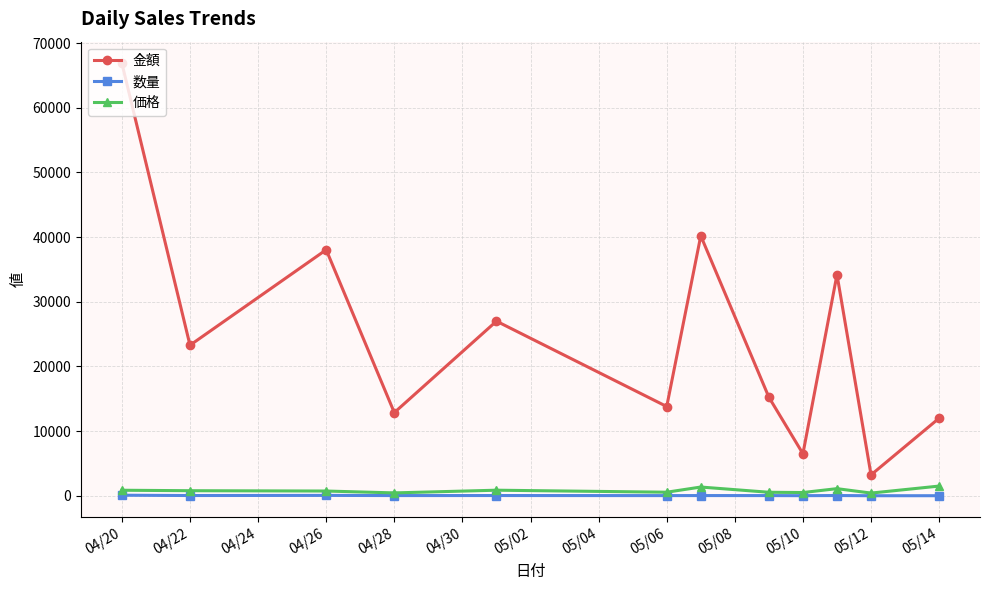

At how many categories does at least one series exceed 36634?

3